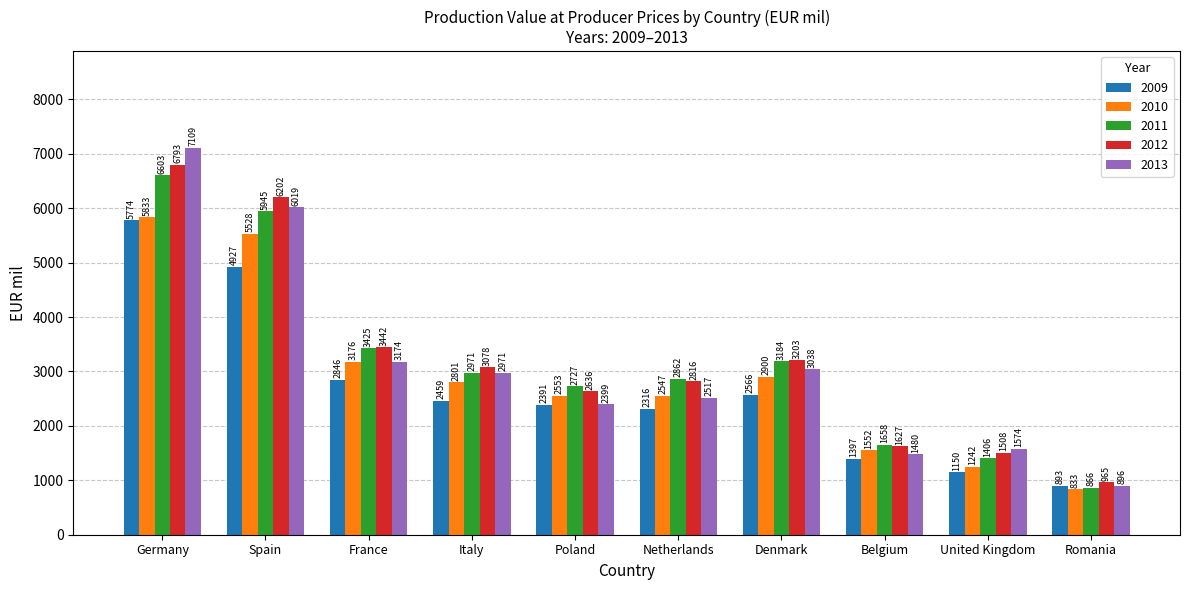

Is it true that 2012 equals 3077.6 at Italy?

True